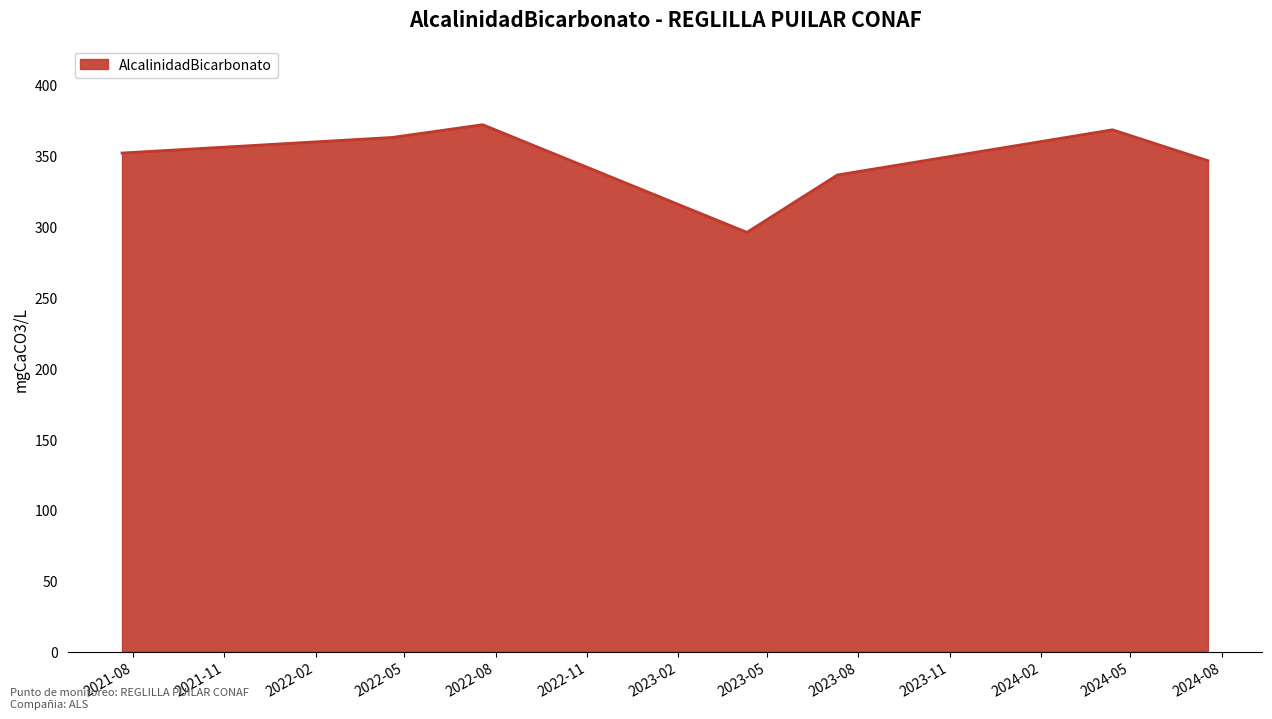

What is the difference between the second highest and minimum values?

72.4